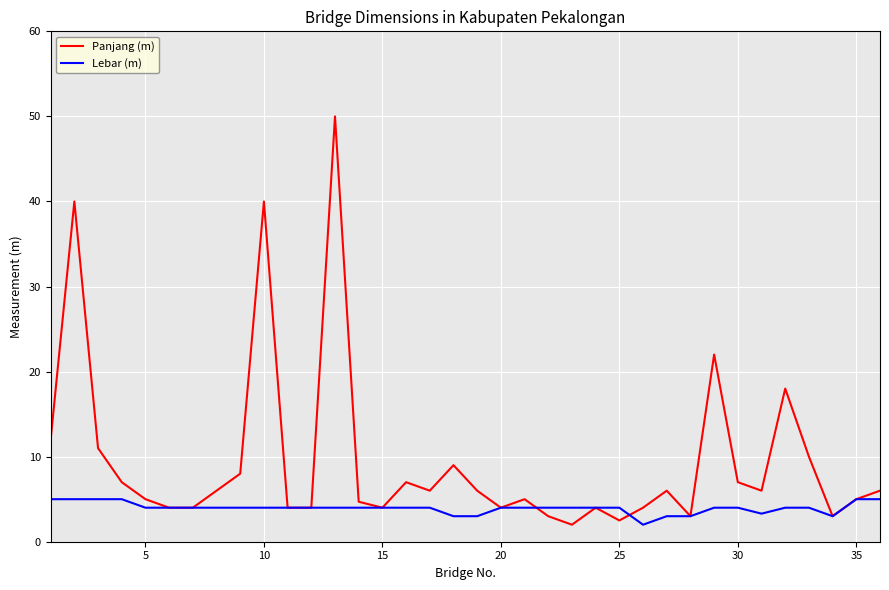

What is the greatest value displayed?

50.0